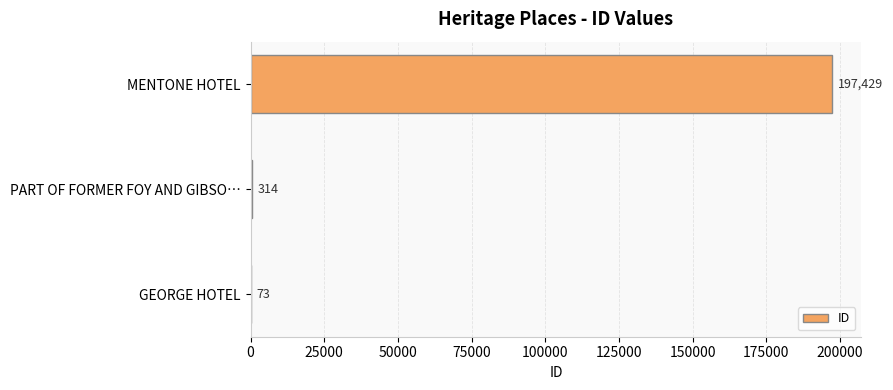

What is the sum of the values at GEORGE HOTEL and MENTONE HOTEL?

197502